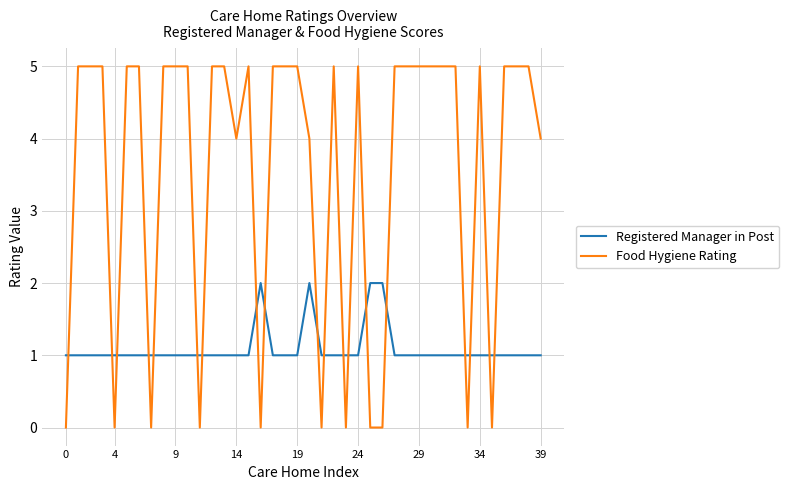

List the series in order of their overall mean, lowest first.

Registered Manager in Post, Food Hygiene Rating